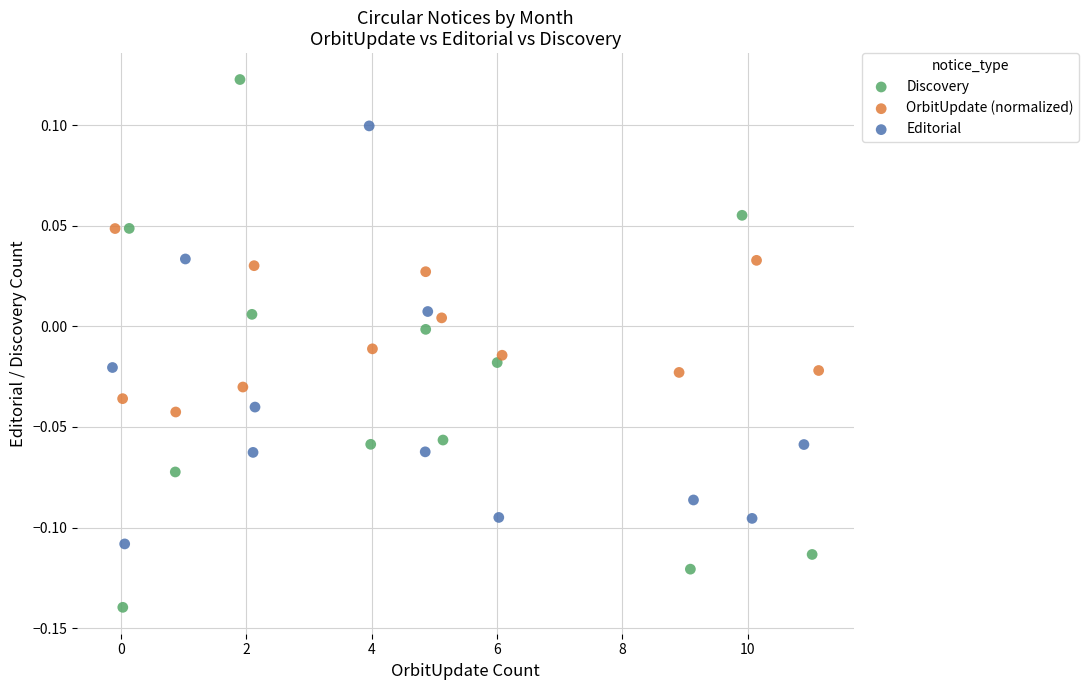

What are all the series names shown in the legend?

Discovery, OrbitUpdate (normalized), Editorial